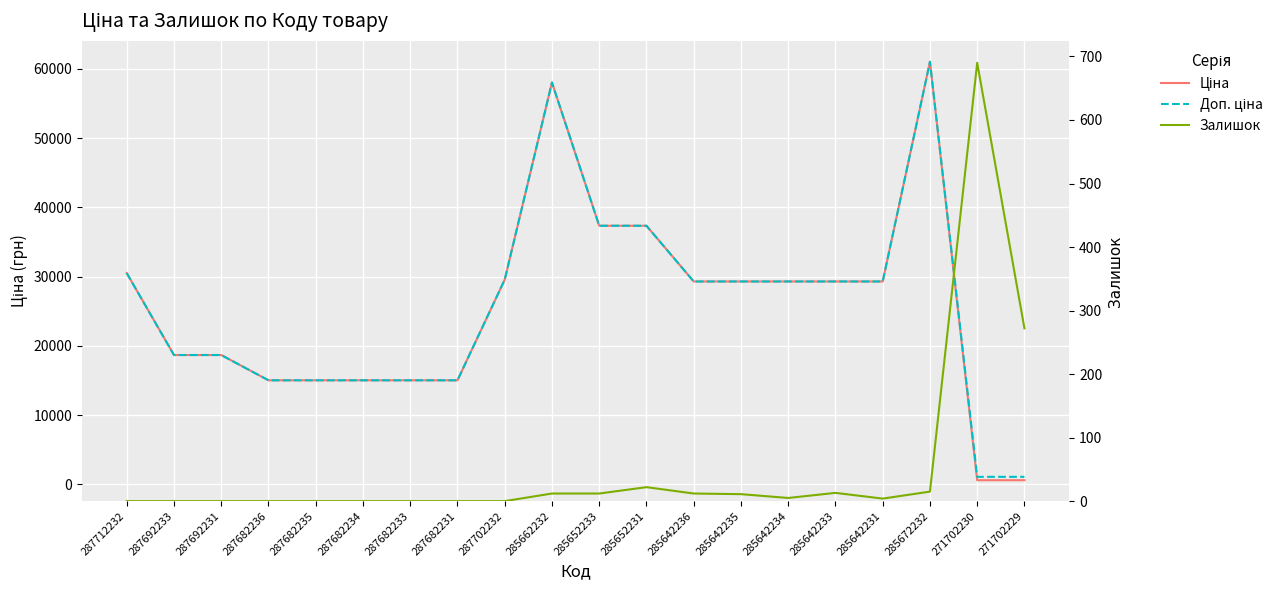

True or false: Ціна and Доп. ціна intersect in this chart.

False